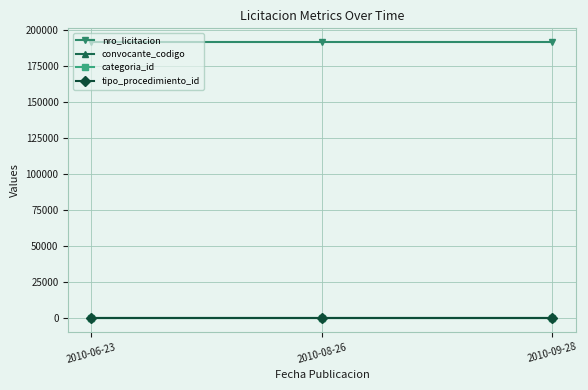

What is the minimum value for categoria_id?

21